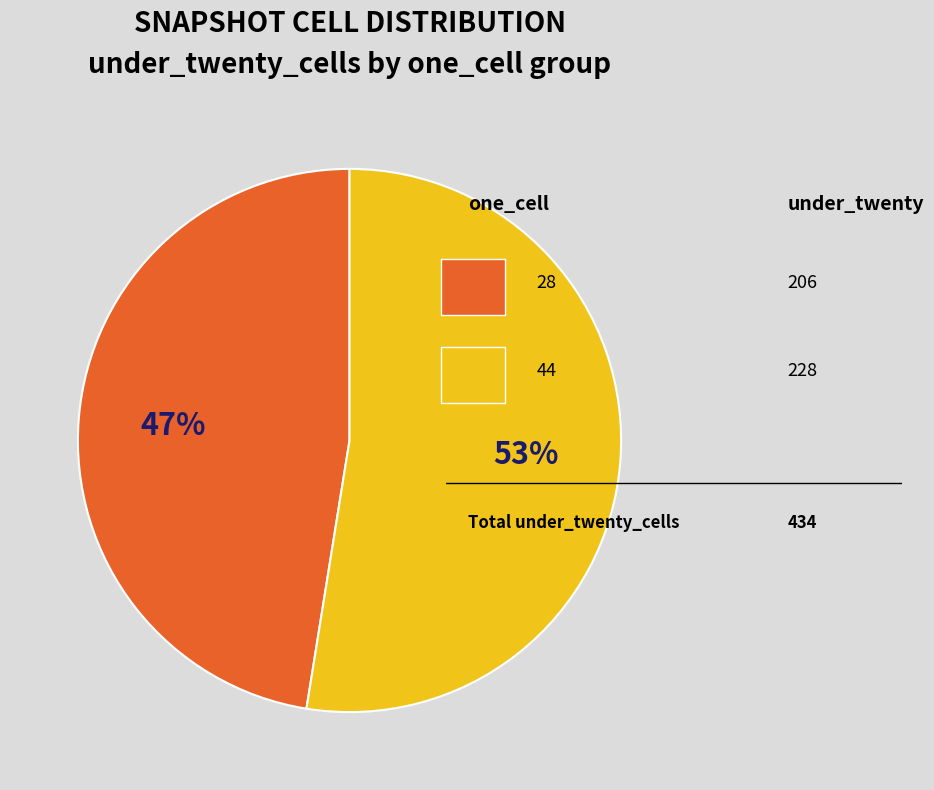

Does any single category account for the majority?

Yes